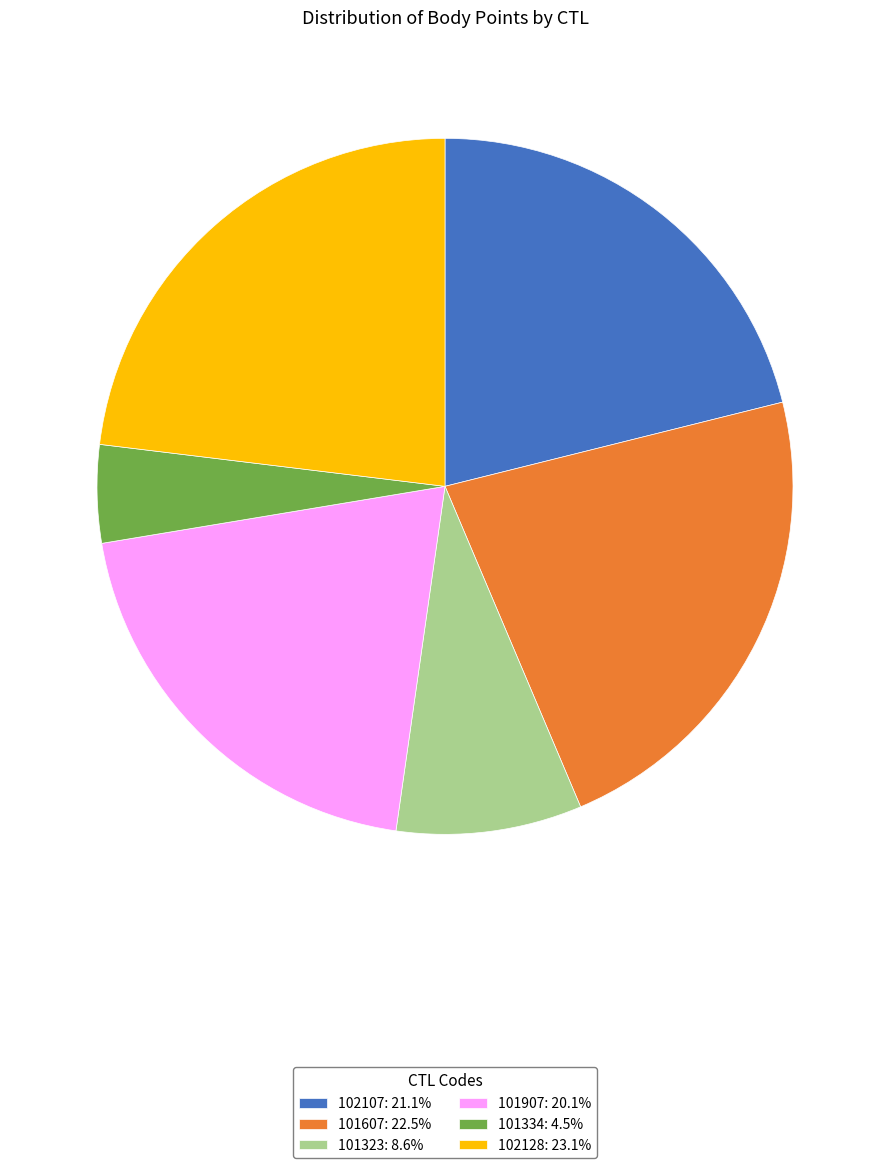

Rank the categories by value from lowest to highest.

101334, 101323, 101907, 102107, 101607, 102128